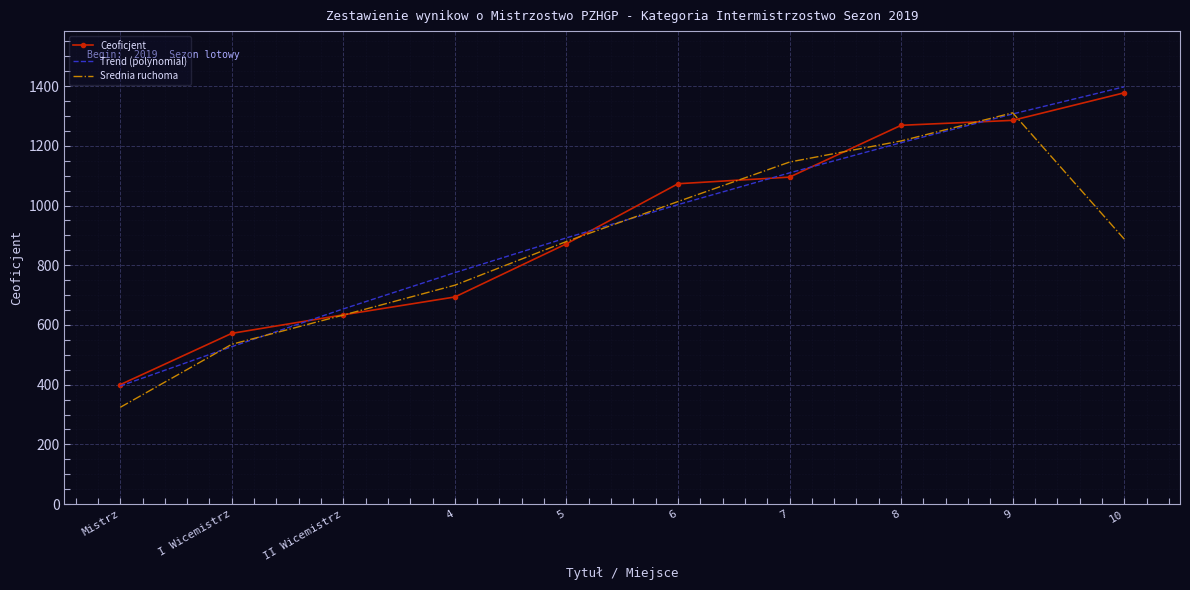

True or false: Ceoficjent has more than 2 points higher than both neighbors.

False